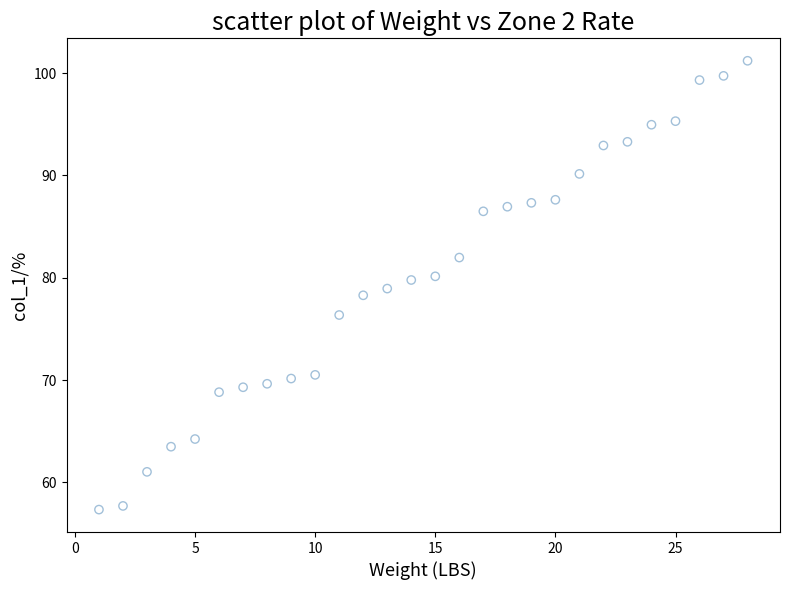

What is the range of Y values (max minus min)?

43.9